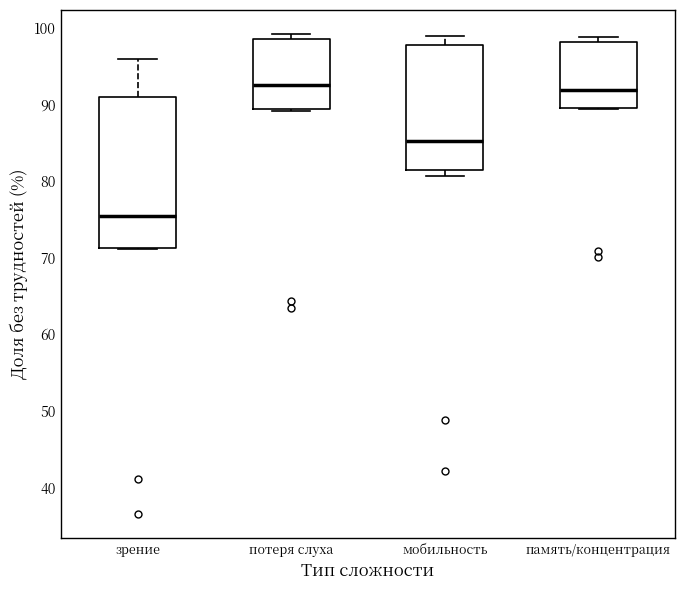

Comparing the boxes themselves (not the whiskers), which one is the tallest?

зрение